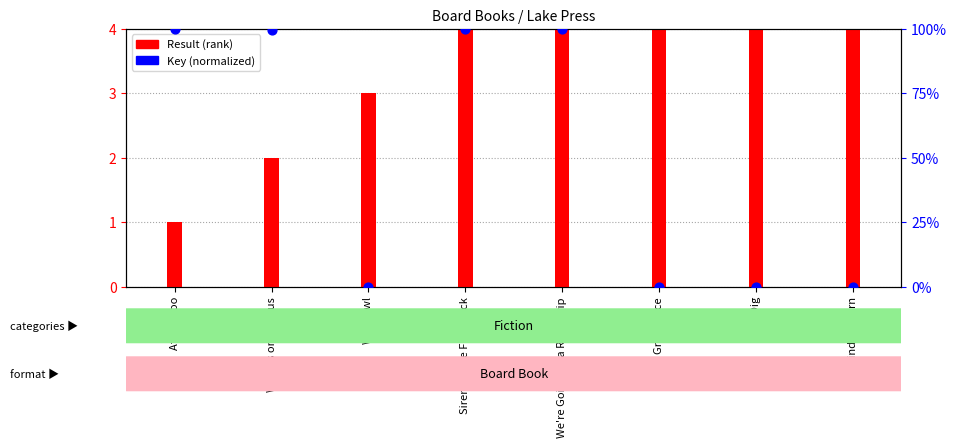

Which series has the largest total across all categories?

Result (rank)